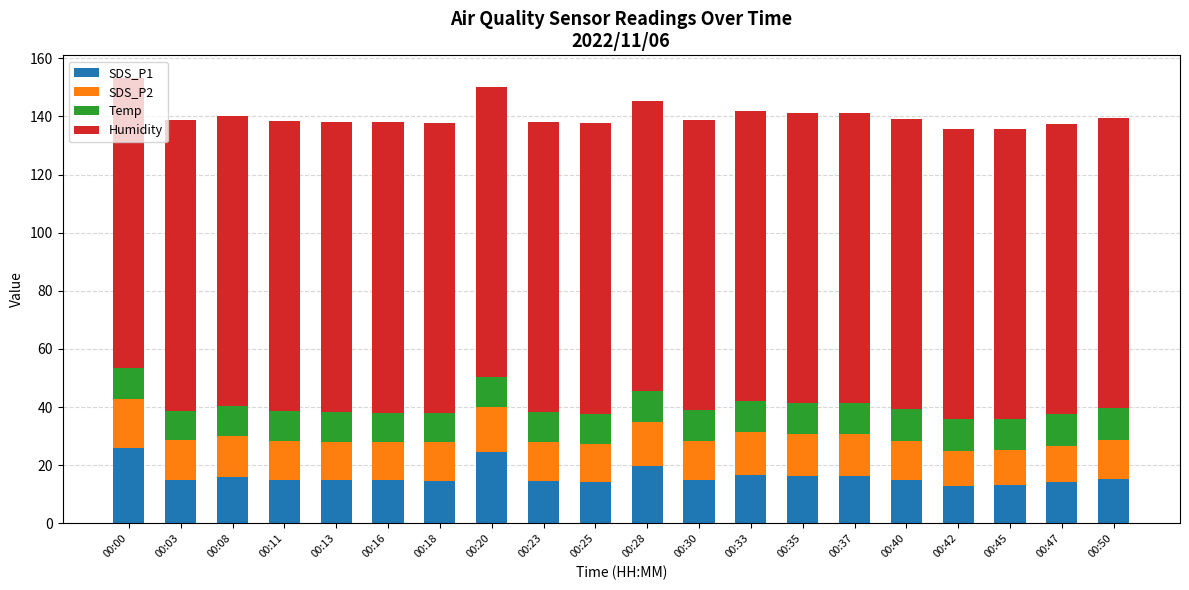

How many bars are there in total?

20